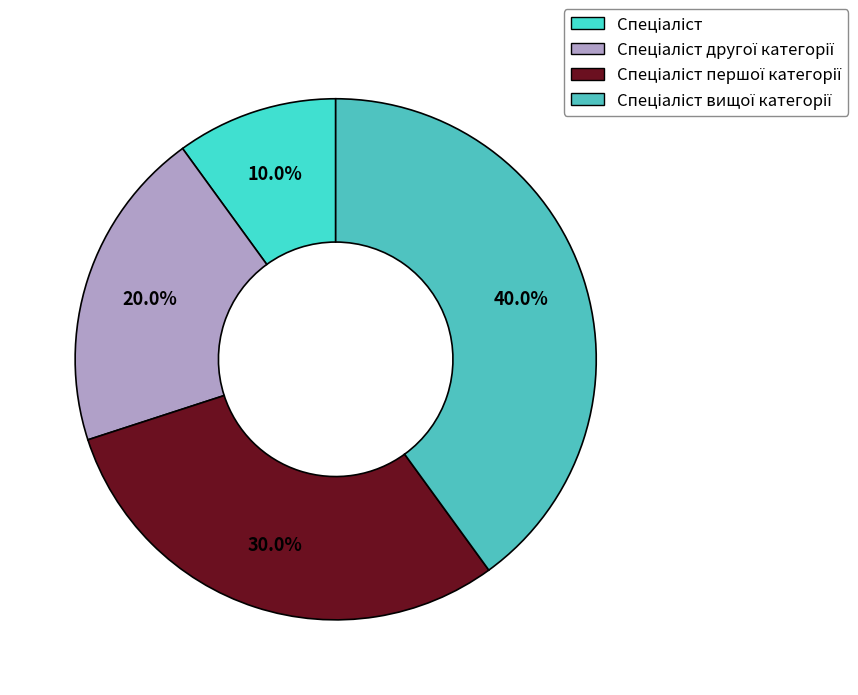

Count the number of slices in the pie.

4